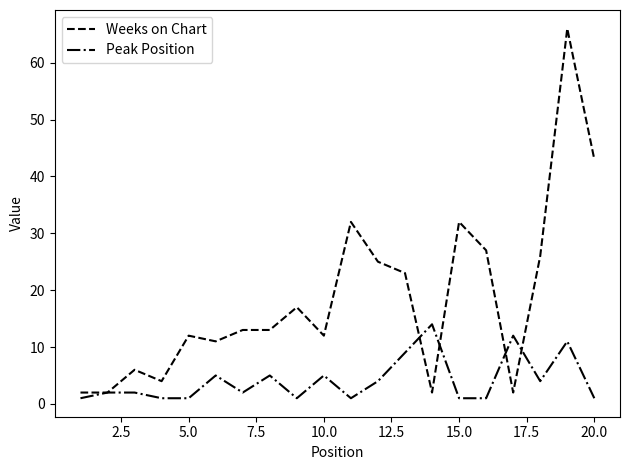

Which series has the widest spread of values?

Weeks on Chart